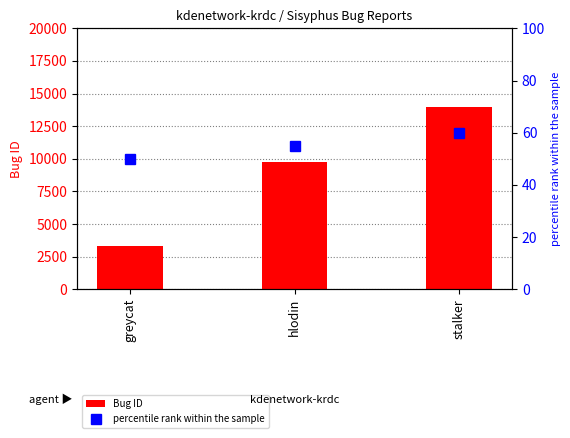

Which series changed the most between hlodin and stalker?

Bug ID